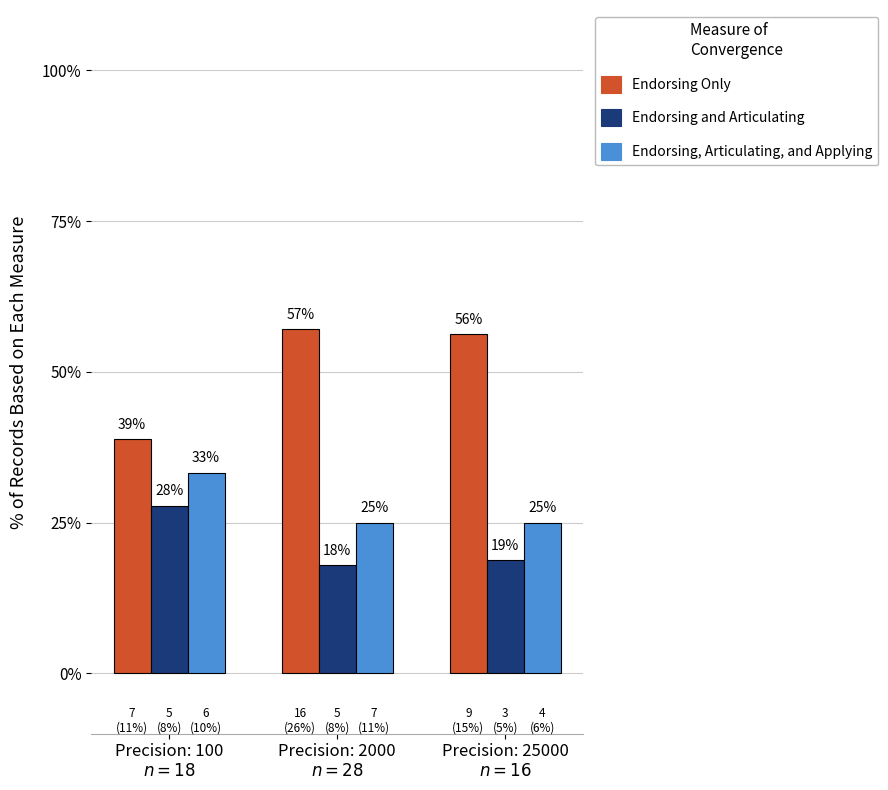

What is the sum of all Endorsing Only values?

152.3